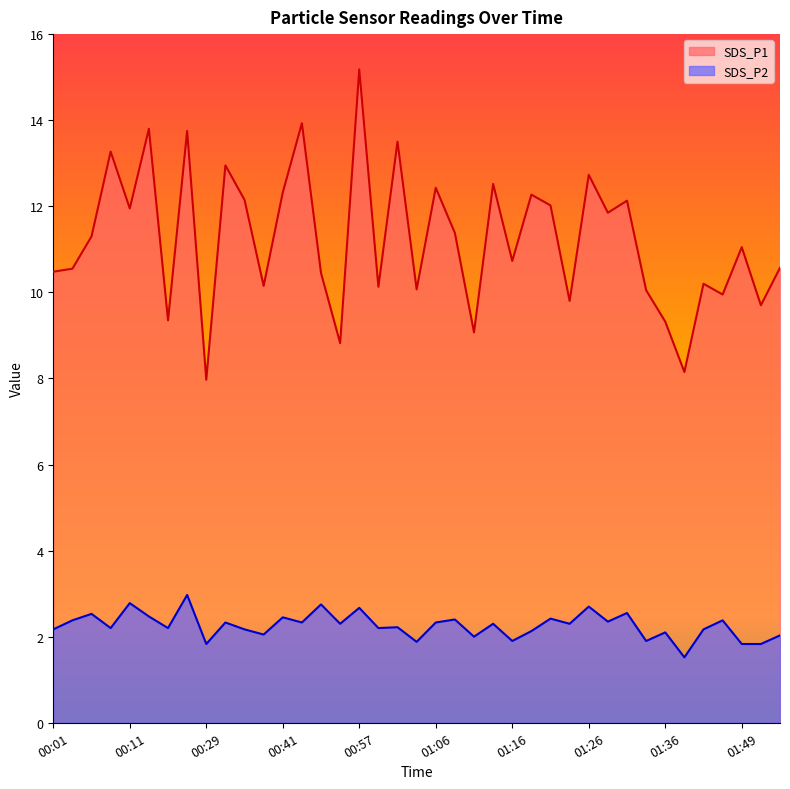

At which category is the sum across all series the highest?

00:57